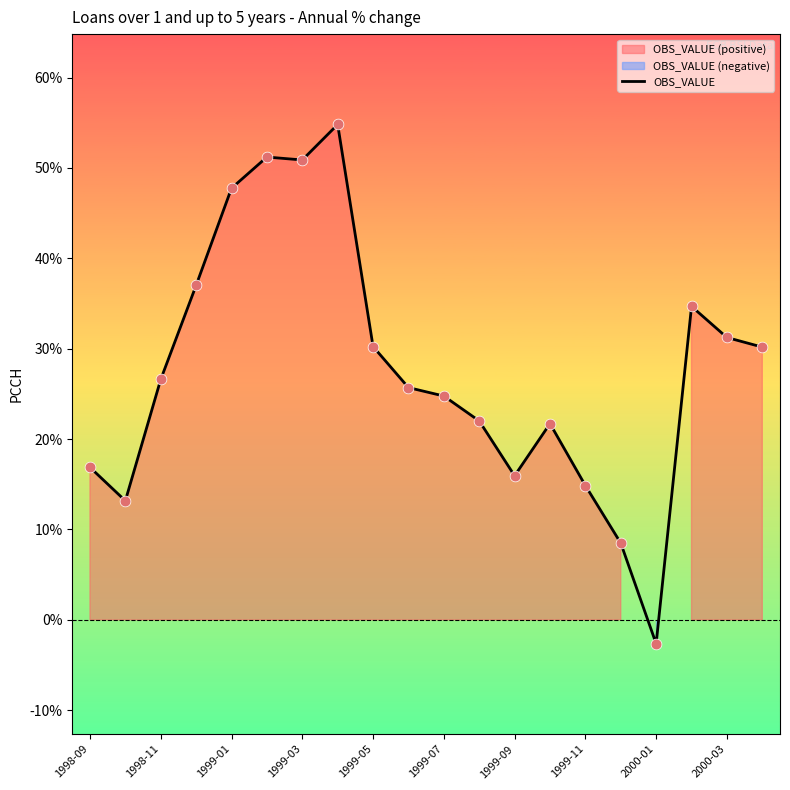

What is the lowest value of the OBS_VALUE series?

-2.6